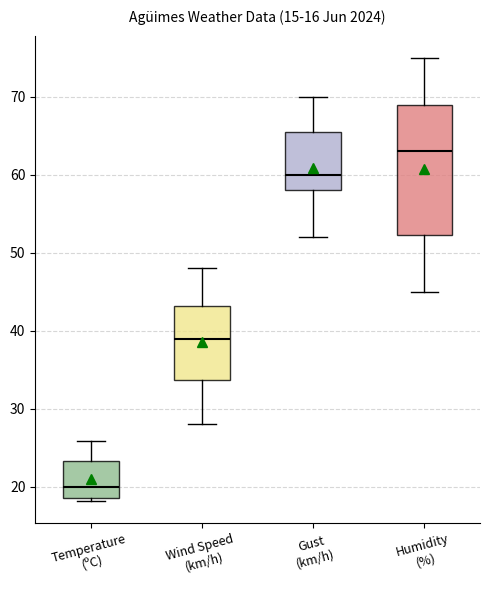

Comparing the boxes themselves (not the whiskers), which one is the tallest?

Humidity (%)